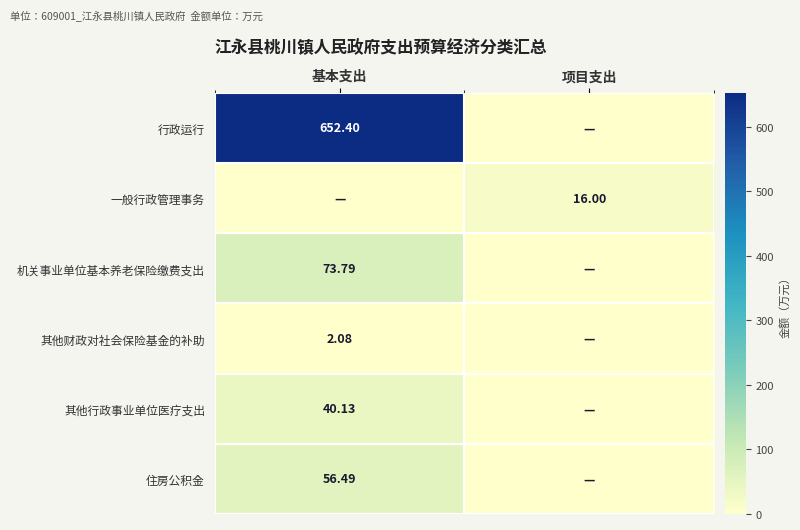

What is the sum of all 机关事业单位基本养老保险缴费支出 values?

73.8